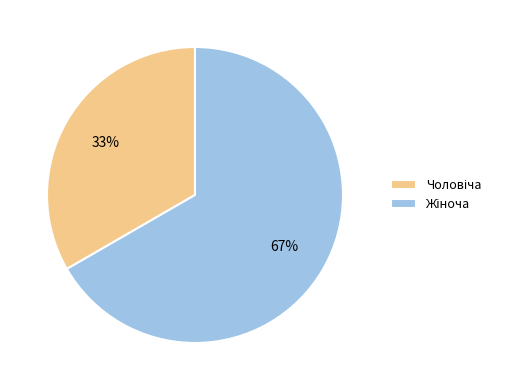

To the nearest percent, what is the average slice percentage?

50%